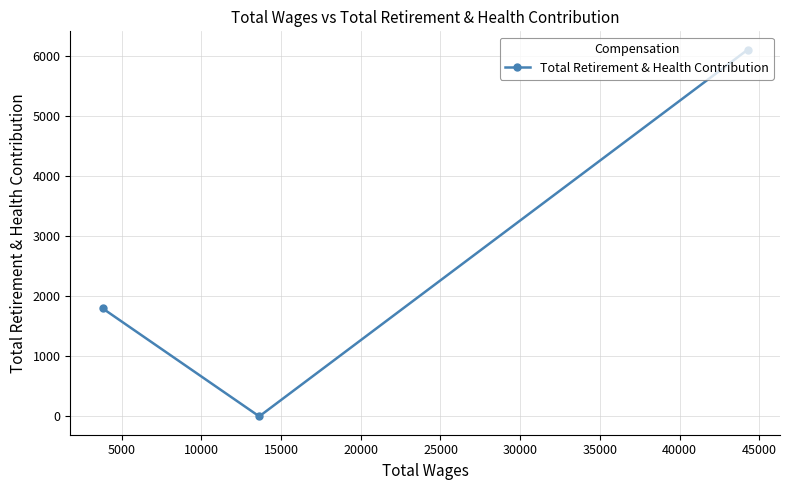

What is the greatest value displayed?

6105